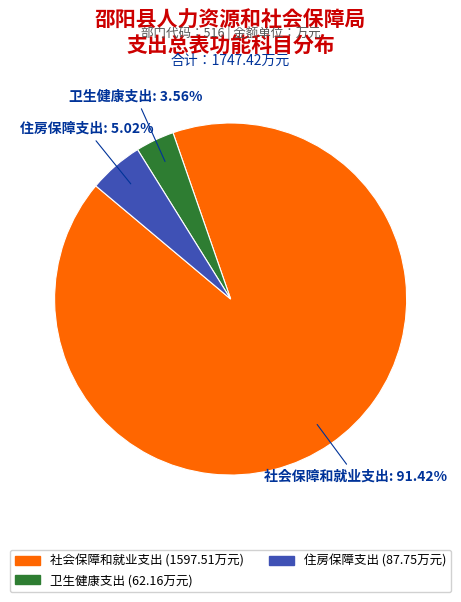

To the nearest percent, what portion does 社会保障和就业支出 represent?

91%